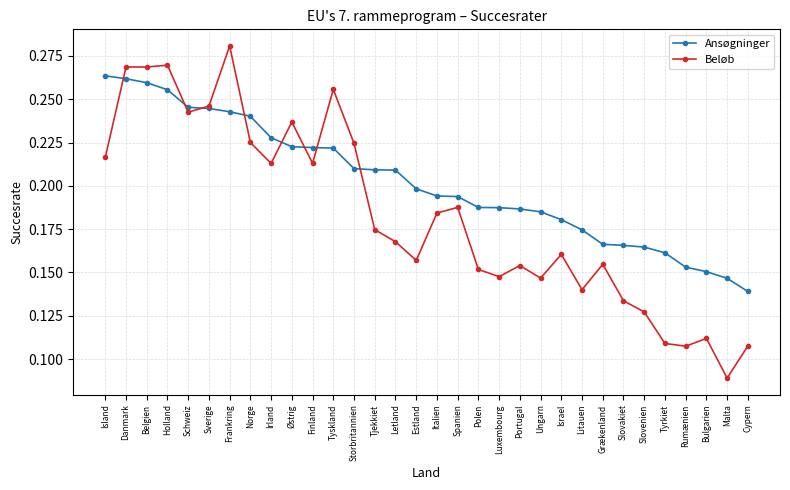

What position from the right is Sverige?

27